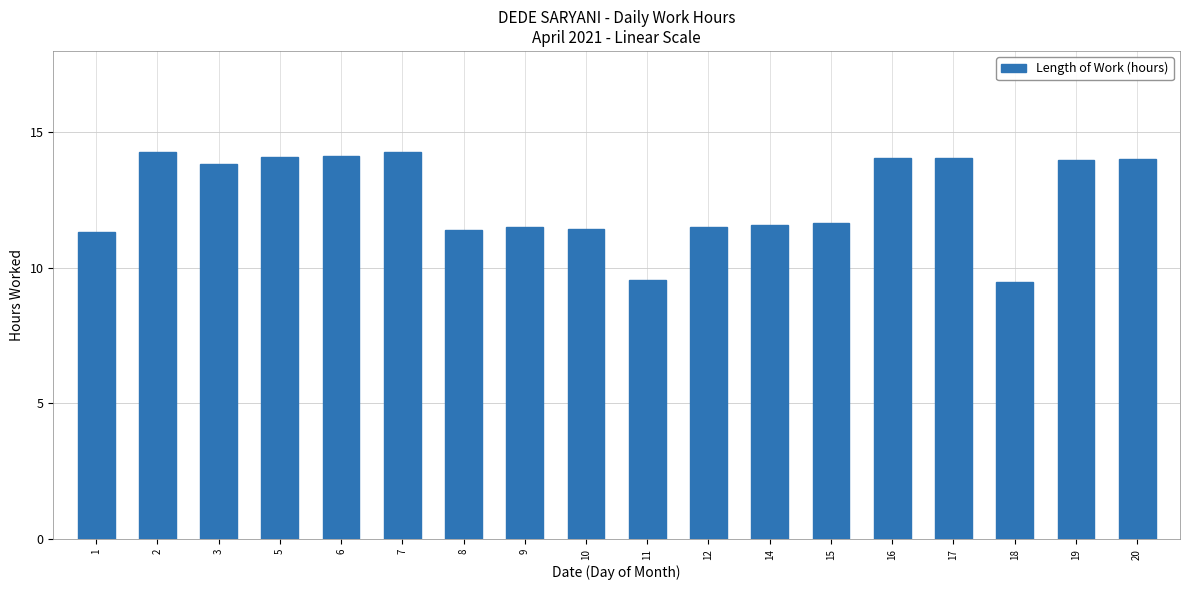

What is the value of the 6th bar from the left?

14.3